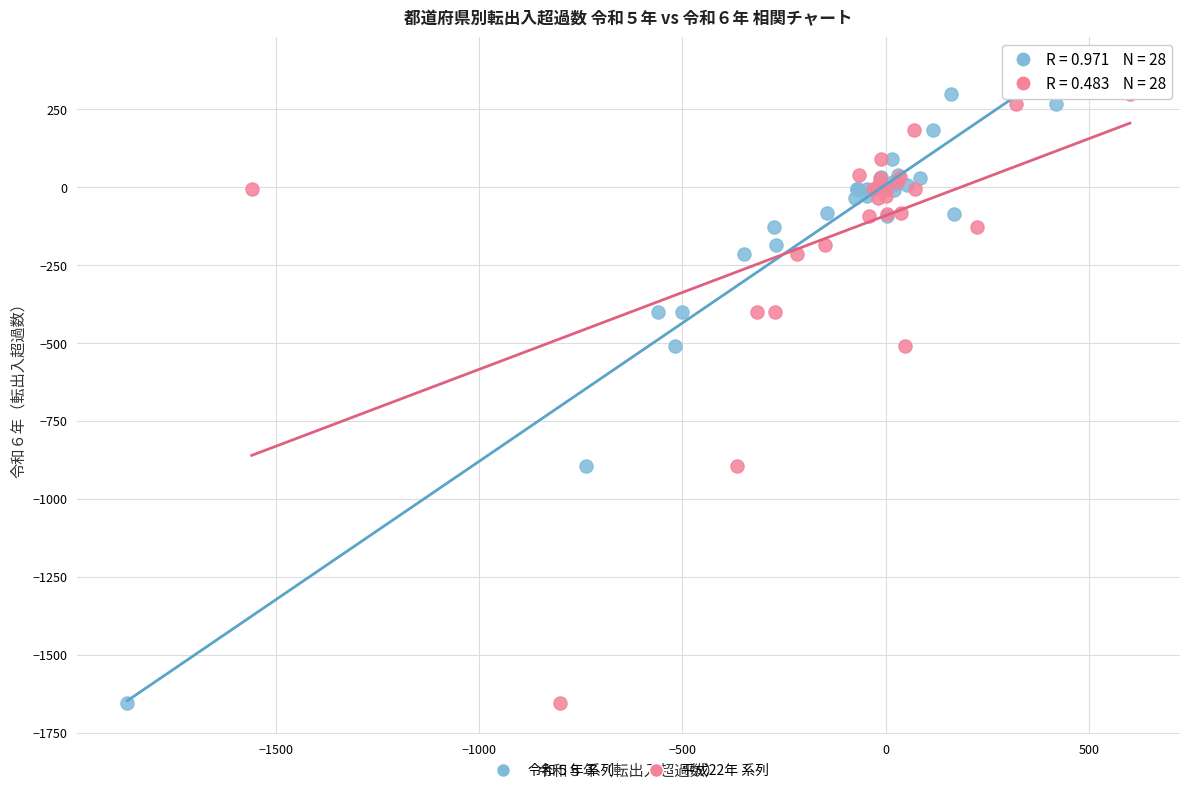

What are all the series names shown in the legend?

令和５年 系列, 平成22年 系列